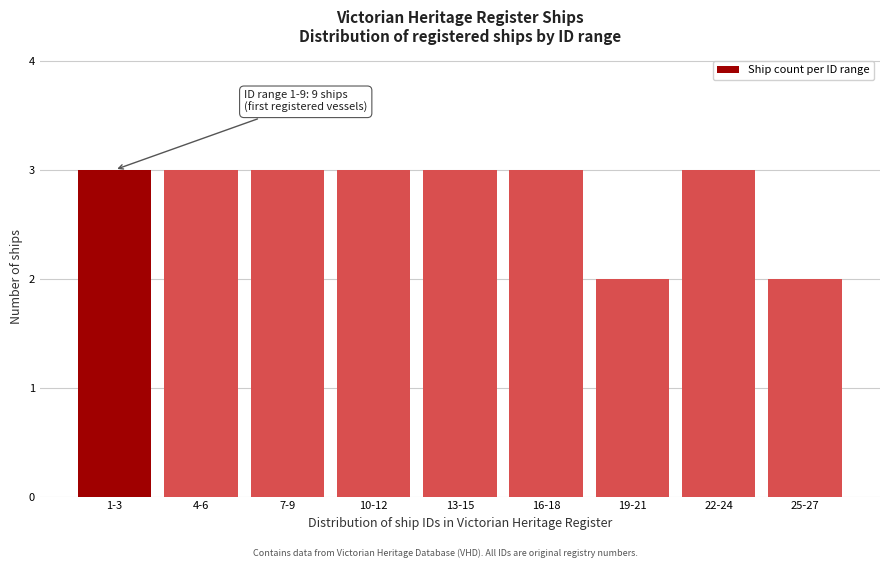

Reading left to right, transcribe all the data shown in this chart.

1-3=3	4-6=3	7-9=3	10-12=3	13-15=3	16-18=3	19-21=2	22-24=3	25-27=2